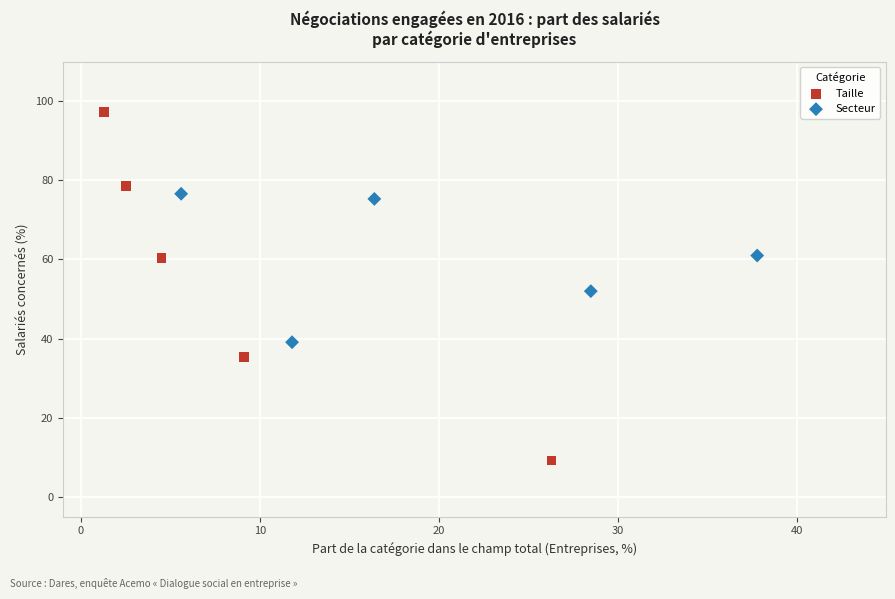

Which series reaches the maximum Y coordinate?

Taille